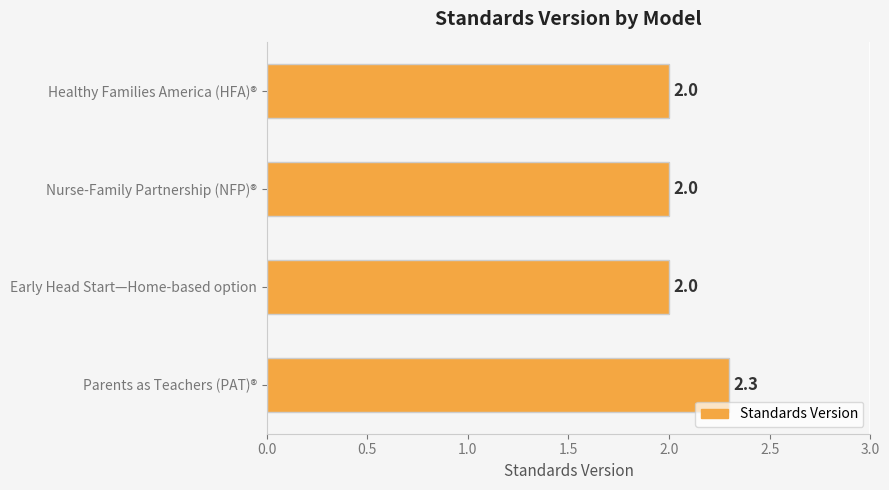

What is the greatest value displayed?

2.3